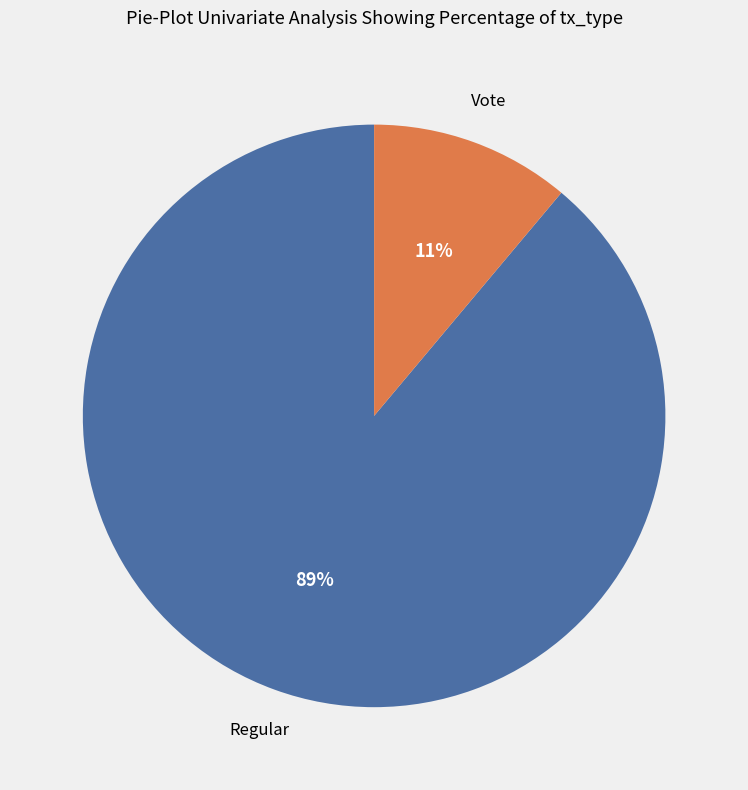

To the nearest percent, what is the difference between the largest and smallest slice percentages?

78%